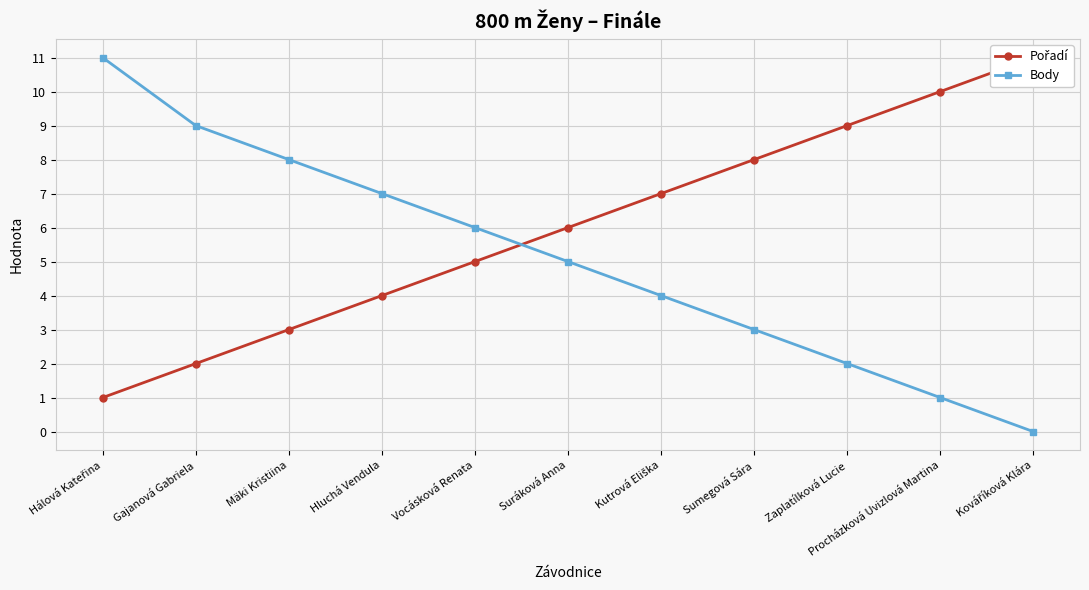

Which category has the highest value in the Body series?

Hálová Kateřina